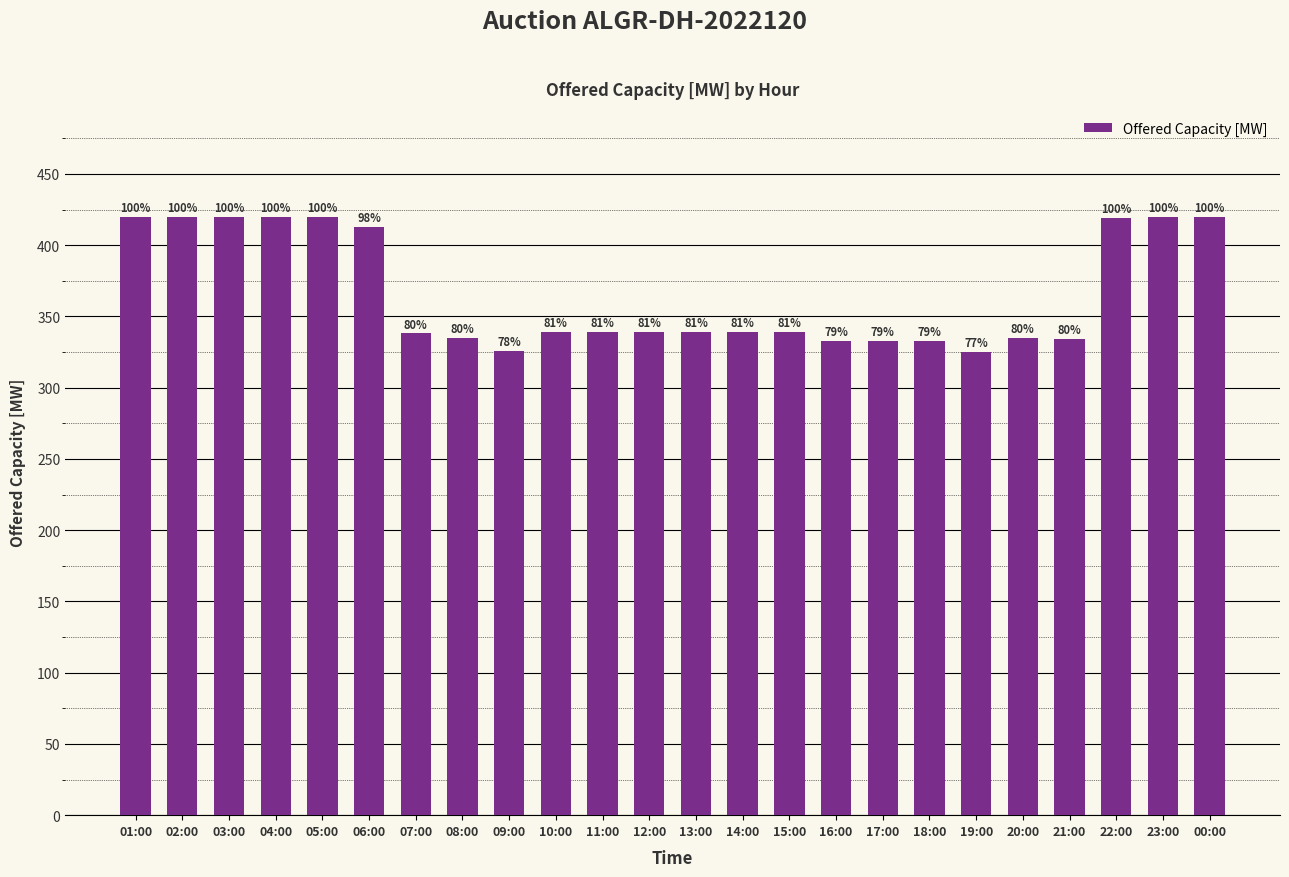

Are the bars horizontal?

No